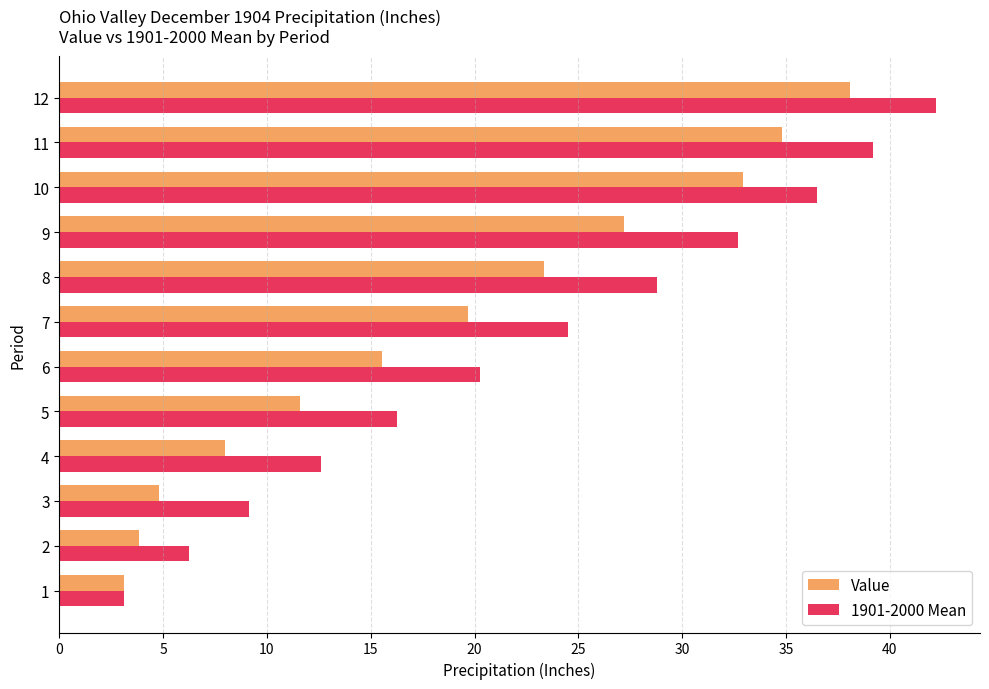

What is the highest value of the 1901-2000 Mean series?

42.2